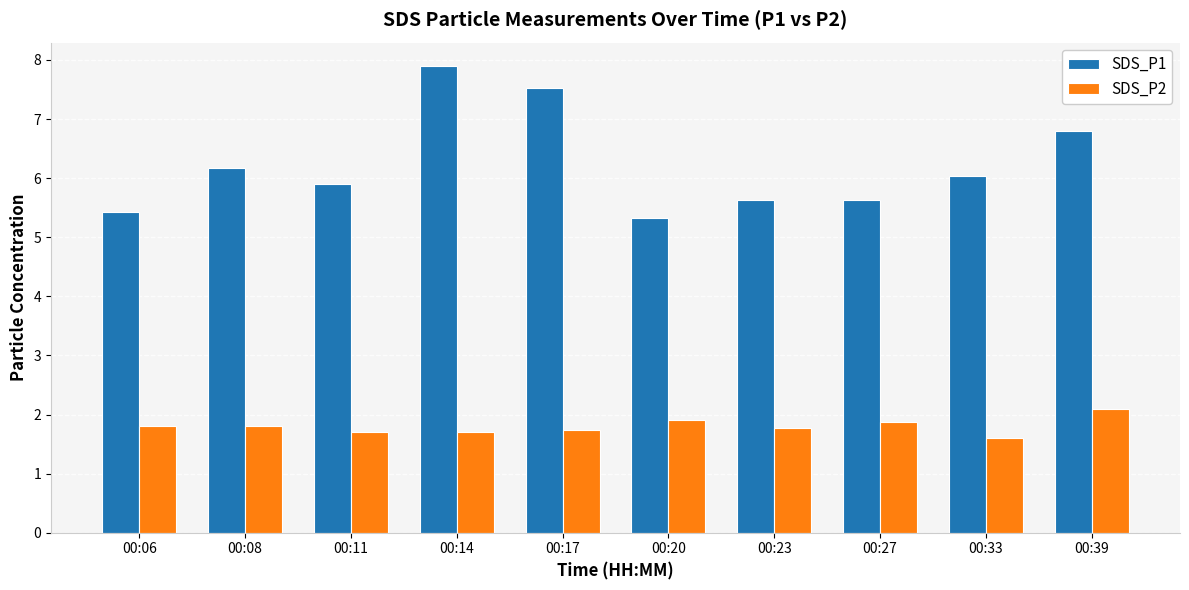

What is the difference between the maximum and second lowest values in the SDS_P1 series?

2.5